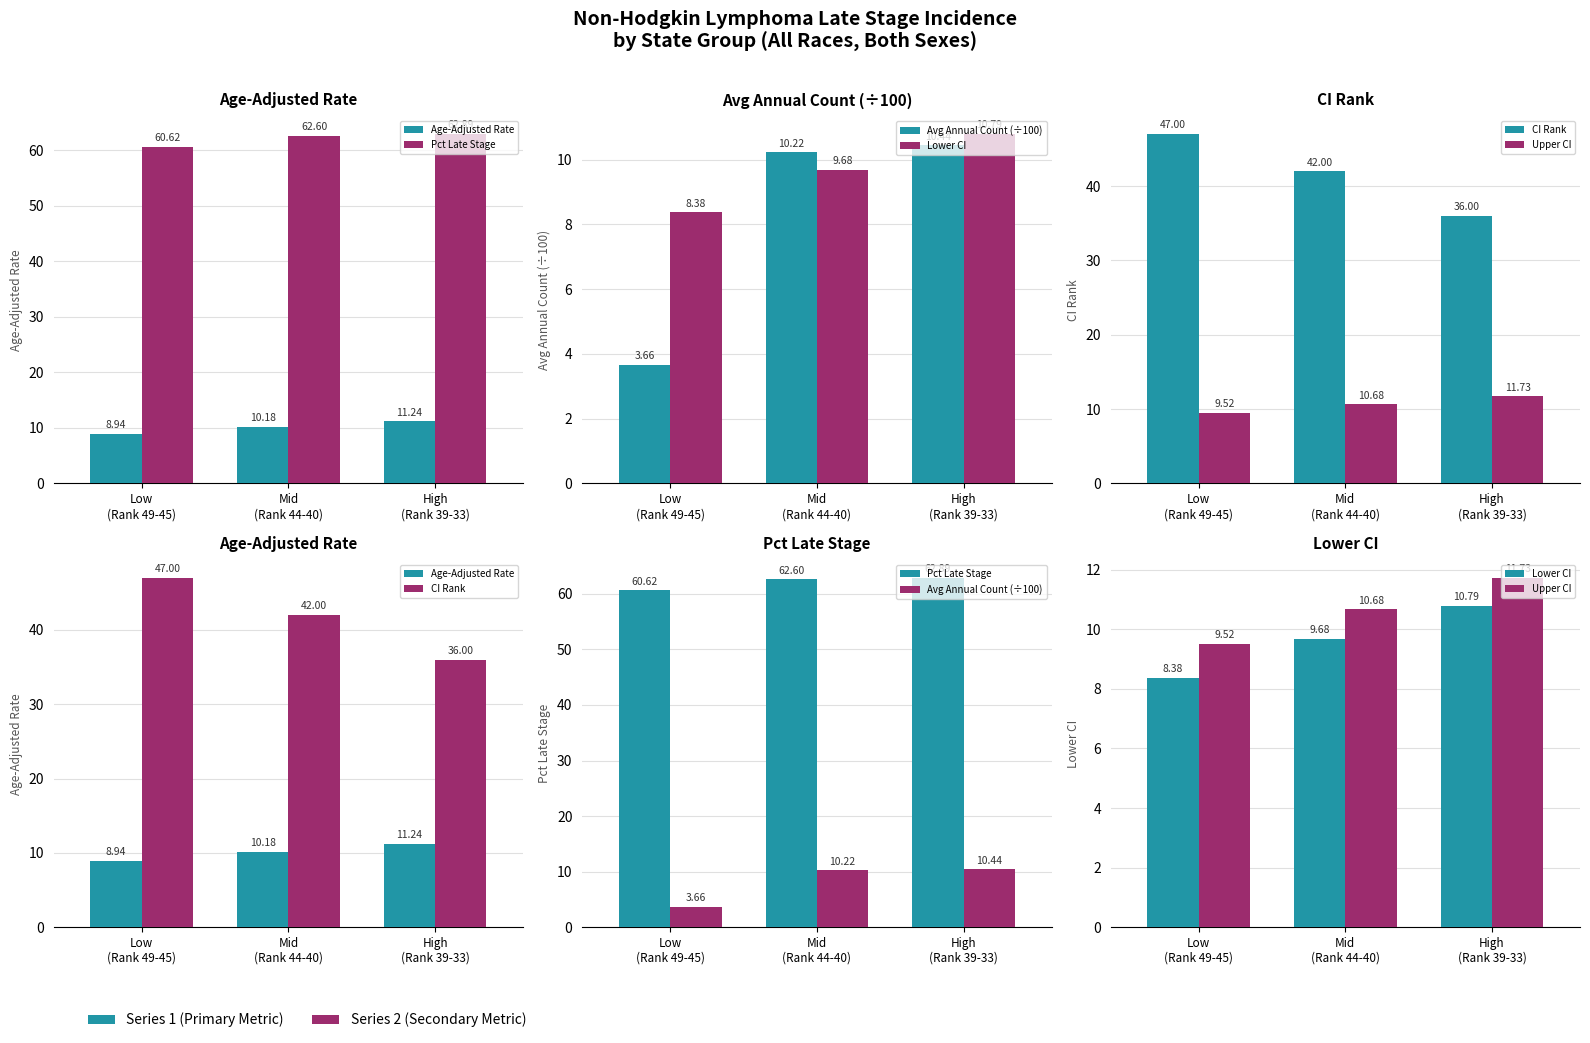

Reading right to left, what are all the values shown in this chart?

Age-Adjusted Rate: High
(Rank 39-33)=11.2	Mid
(Rank 44-40)=10.2	Low
(Rank 49-45)=8.9
Pct Late Stage: High
(Rank 39-33)=62.9	Mid
(Rank 44-40)=62.6	Low
(Rank 49-45)=60.6
Avg Annual Count (÷100): High
(Rank 39-33)=10.4	Mid
(Rank 44-40)=10.2	Low
(Rank 49-45)=3.7
Lower CI: High
(Rank 39-33)=10.8	Mid
(Rank 44-40)=9.7	Low
(Rank 49-45)=8.4
CI Rank: High
(Rank 39-33)=36.0	Mid
(Rank 44-40)=42.0	Low
(Rank 49-45)=47.0
Upper CI: High
(Rank 39-33)=11.7	Mid
(Rank 44-40)=10.7	Low
(Rank 49-45)=9.5